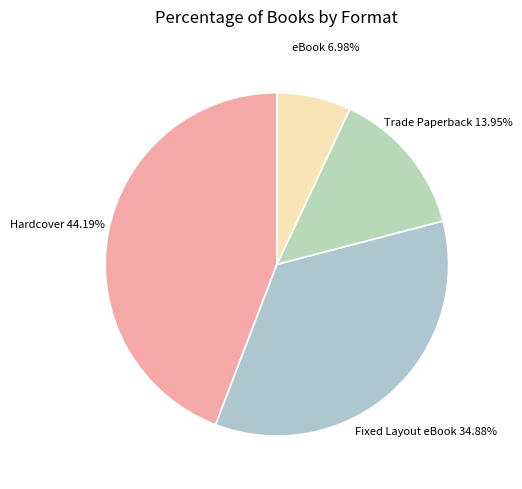

What is the smallest slice in the pie chart?

eBook